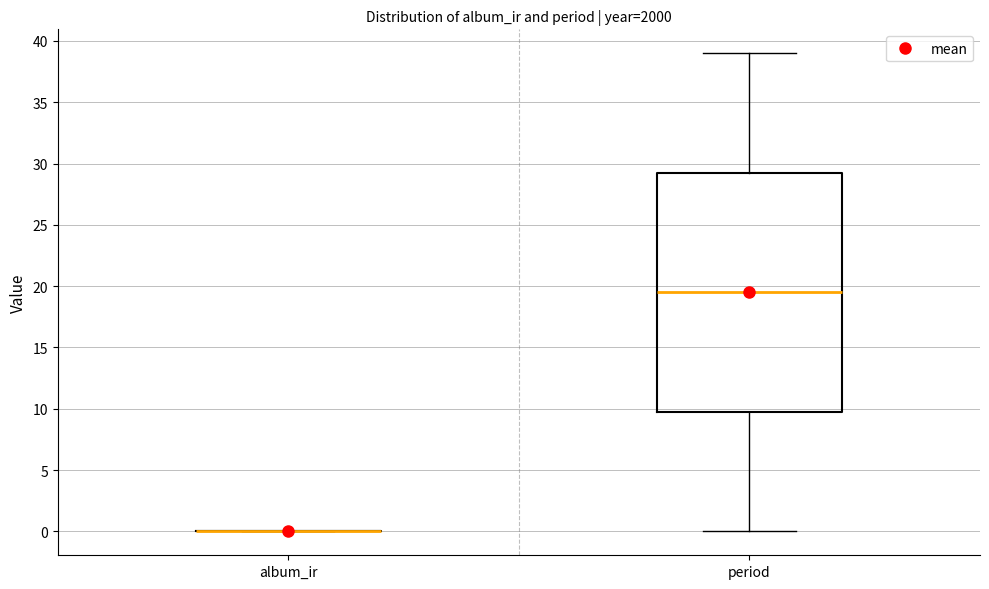

Where is the upper edge of the box for period on the y-axis? The values are not printed on the chart, so give them approximately, as read against the axis.

29.5